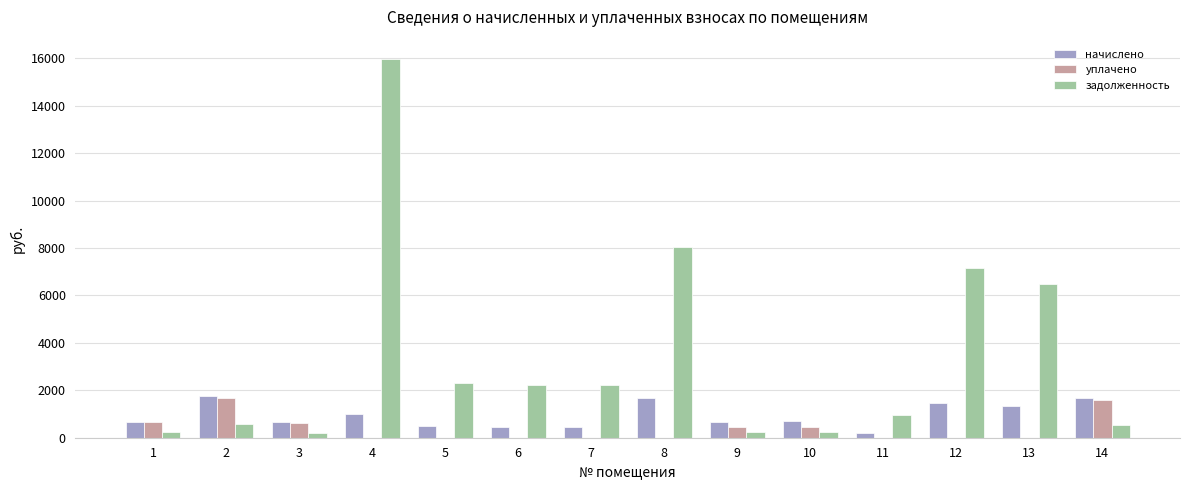

What is the sum of all уплачено values?

5440.5